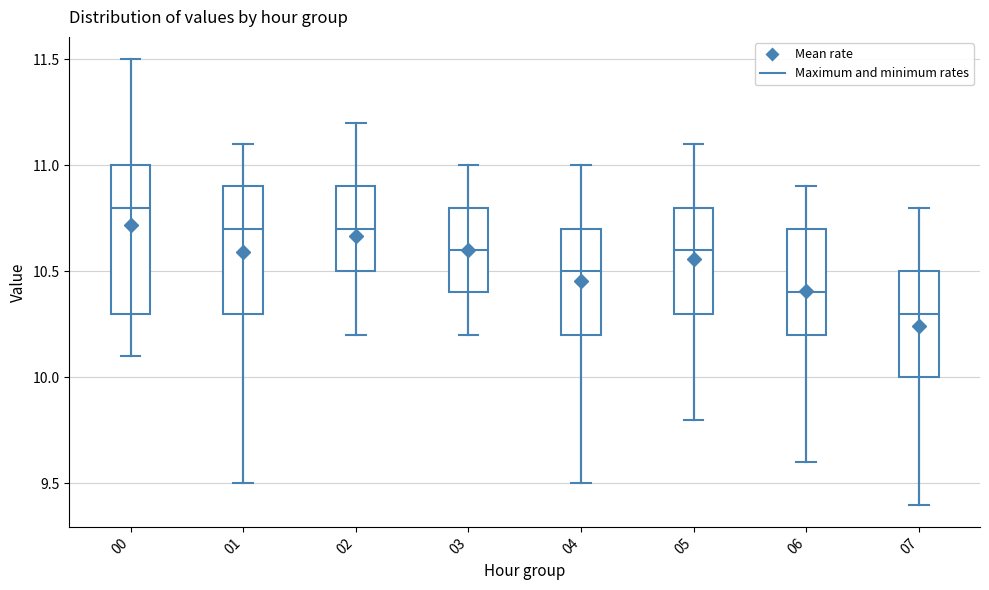

Where is the upper edge of the box at x = 00 on the y-axis? The values are not printed on the chart, so give them approximately, as read against the axis.

11.0